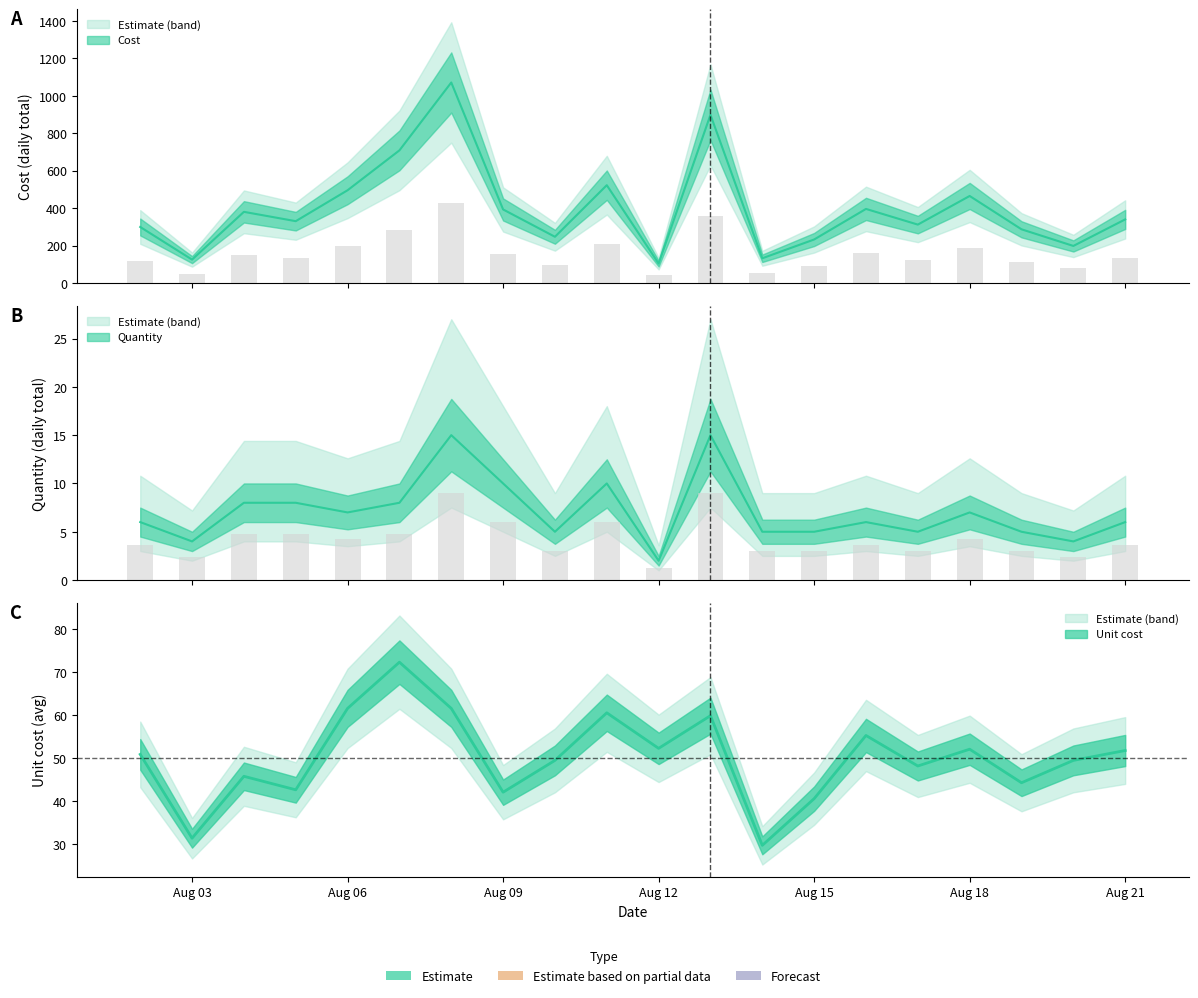

List the labels in order of Quantity value, smallest first.

2024-08-12, 2024-08-03, 2024-08-20, 2024-08-10, 2024-08-14, 2024-08-15, 2024-08-17, 2024-08-19, 2024-08-02, 2024-08-16, 2024-08-21, 2024-08-06, 2024-08-18, 2024-08-04, 2024-08-05, 2024-08-07, 2024-08-09, 2024-08-11, 2024-08-08, 2024-08-13